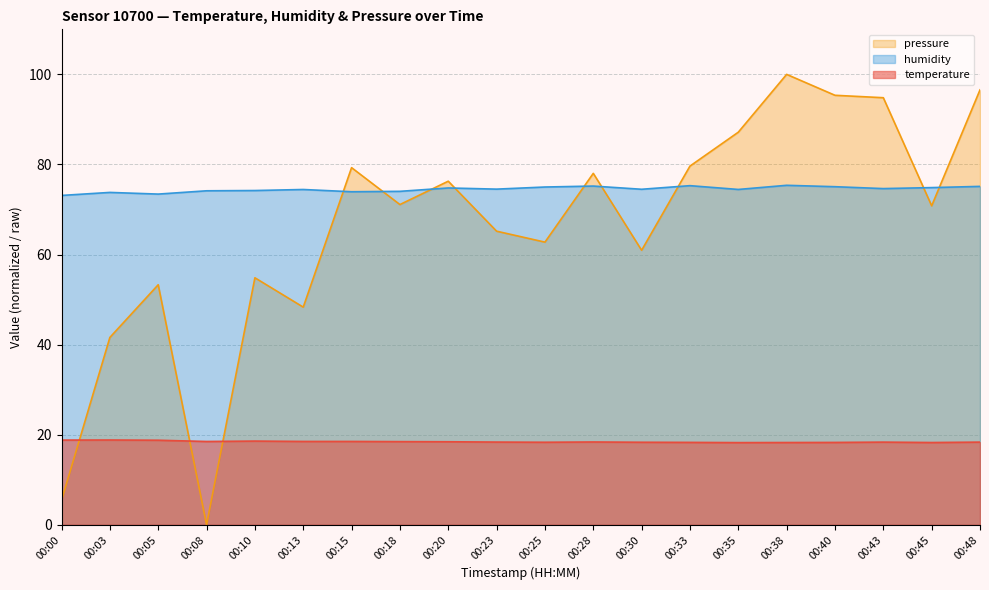

In pressure_norm, how many points are higher than both neighbors (excluding endpoints)?

6